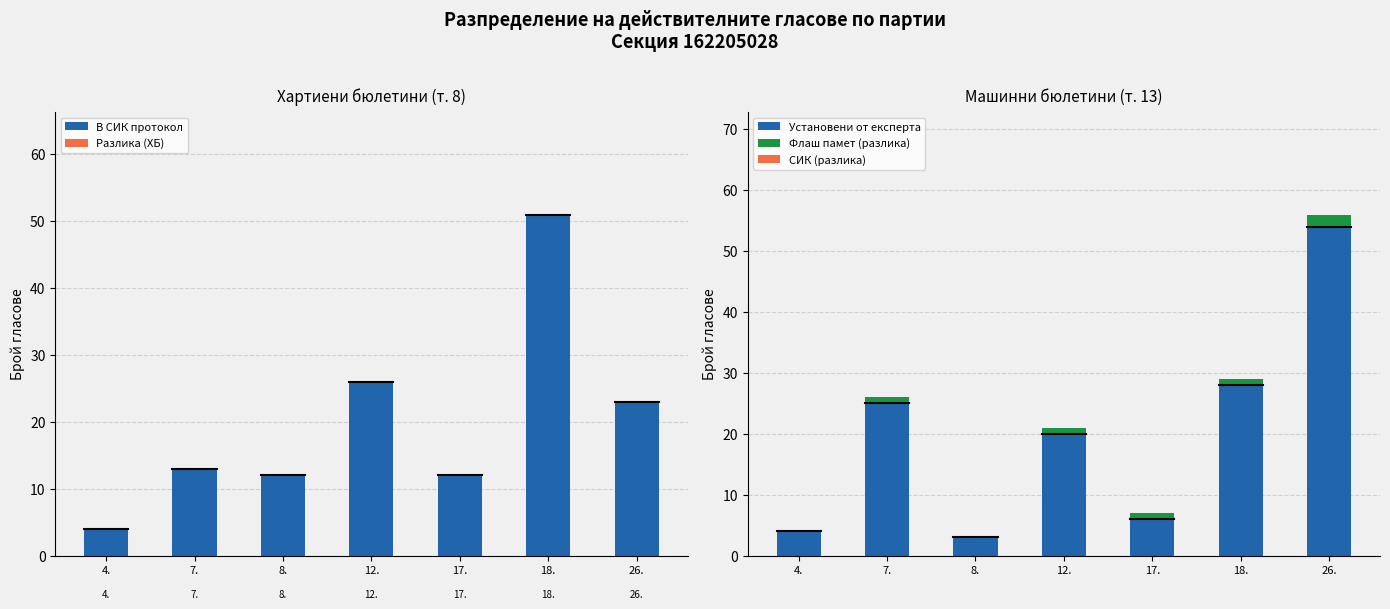

Which series has the widest spread of values?

Установени от експерта